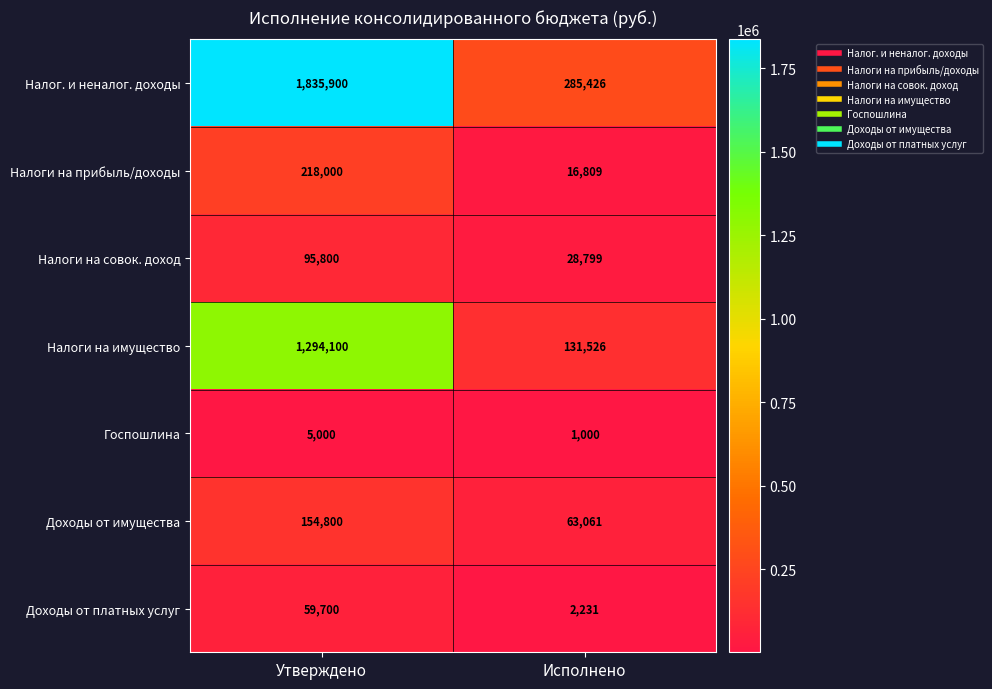

Which series has the largest range (max minus min)?

Налог. и неналог. доходы